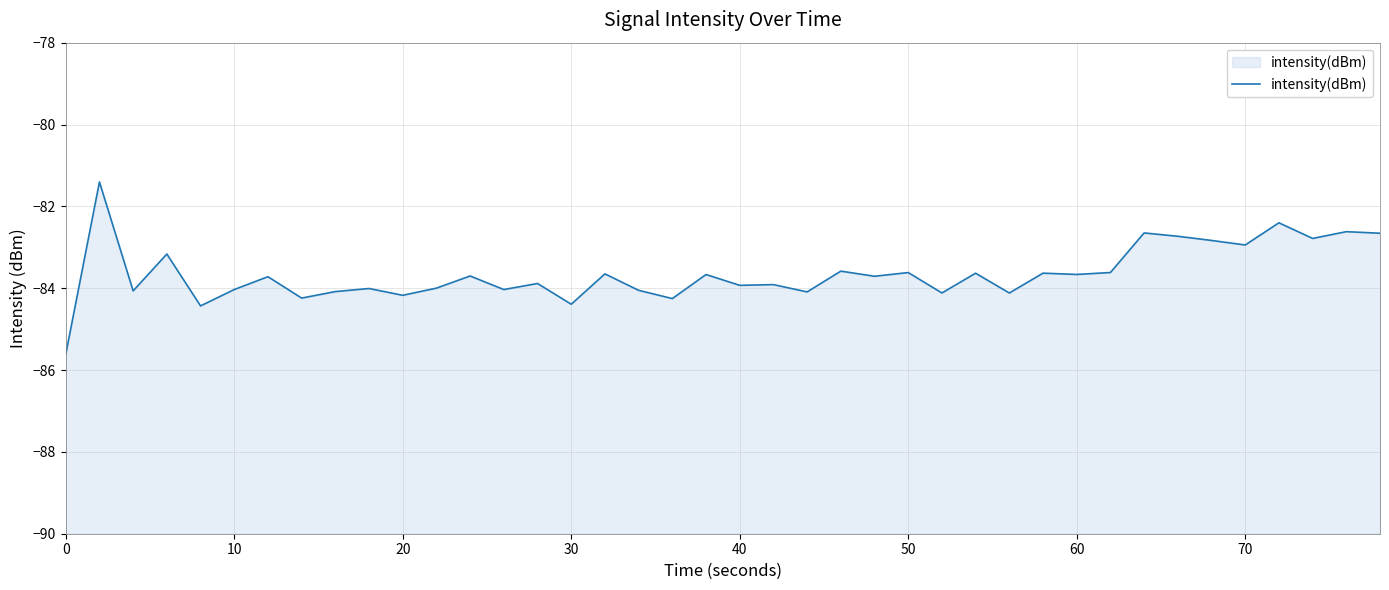

What is the minimum value shown in the chart?

-85.6